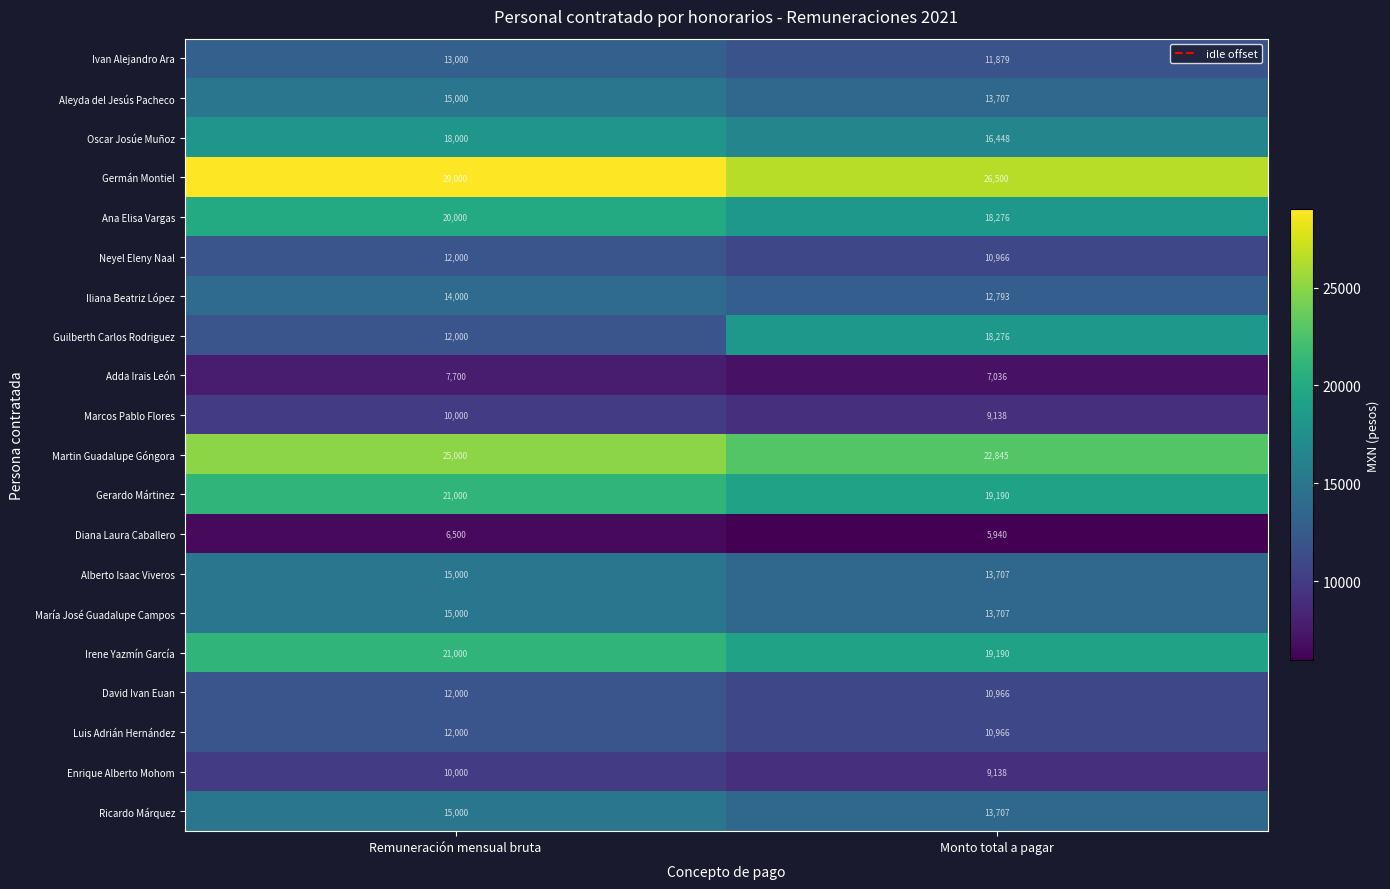

What is the total value across all series at Remuneración mensual bruta?

303200